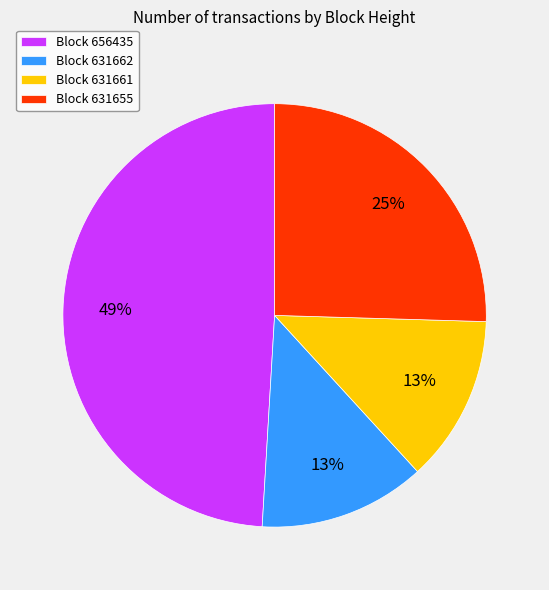

The Block 656435 slice represents 59% of the pie. True or false?

False